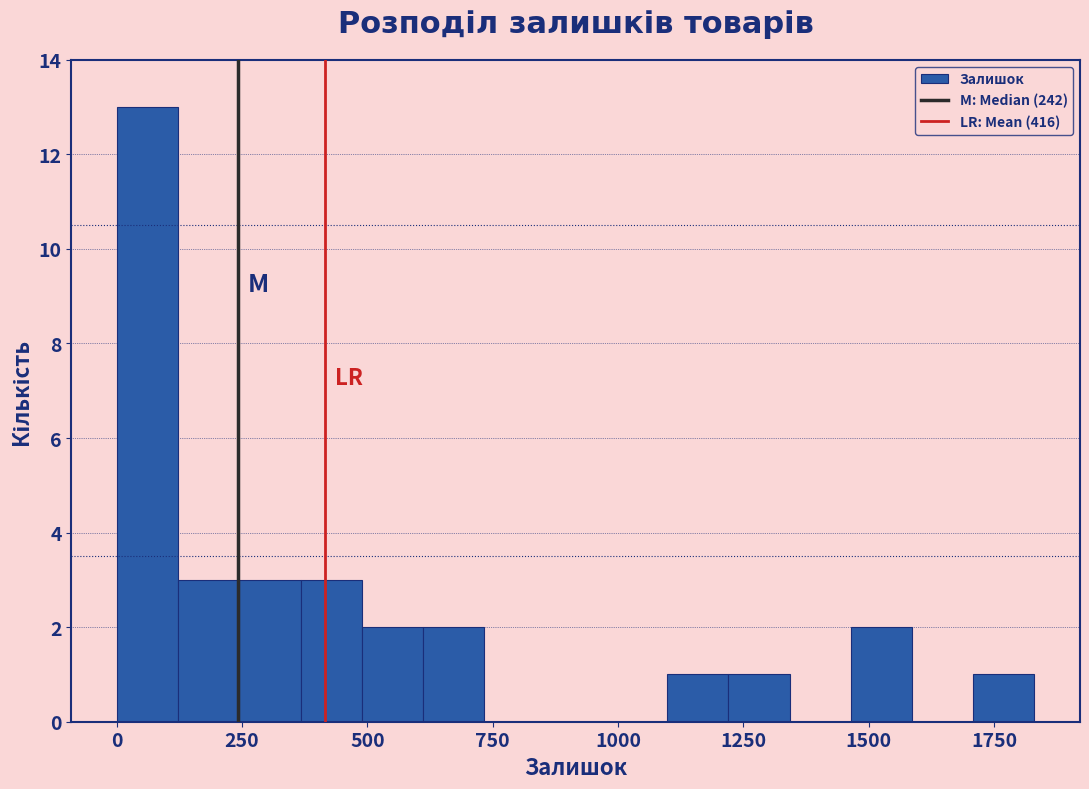

Around what value on the x-axis is the tallest bar? Give the approximate position of its centre, as read against the axis.

50